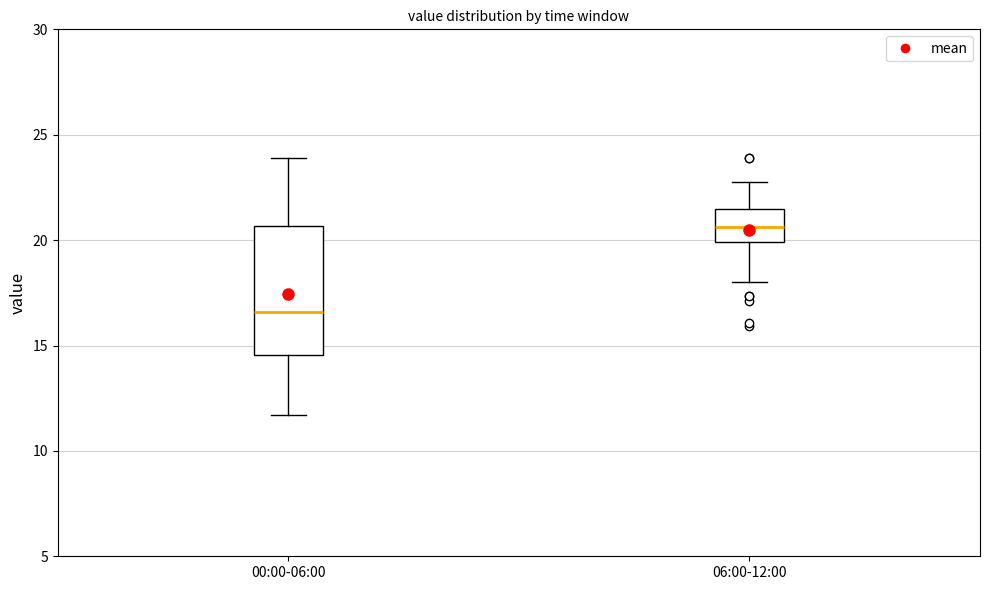

Comparing the boxes themselves (not the whiskers), which one is the tallest?

00:00-06:00